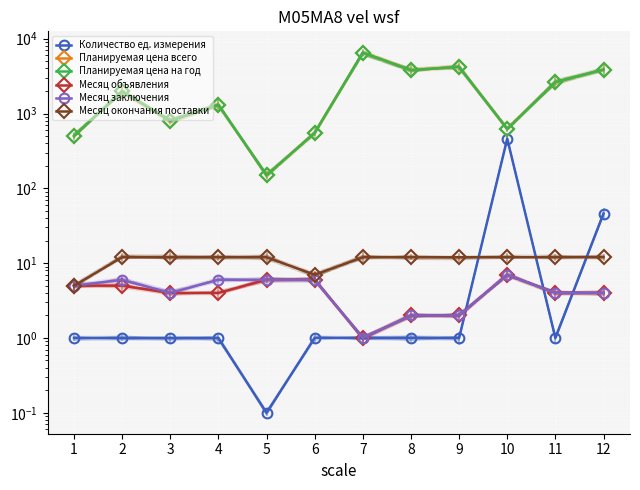

What is the spread (max minus min) of values at 7?

6499.0